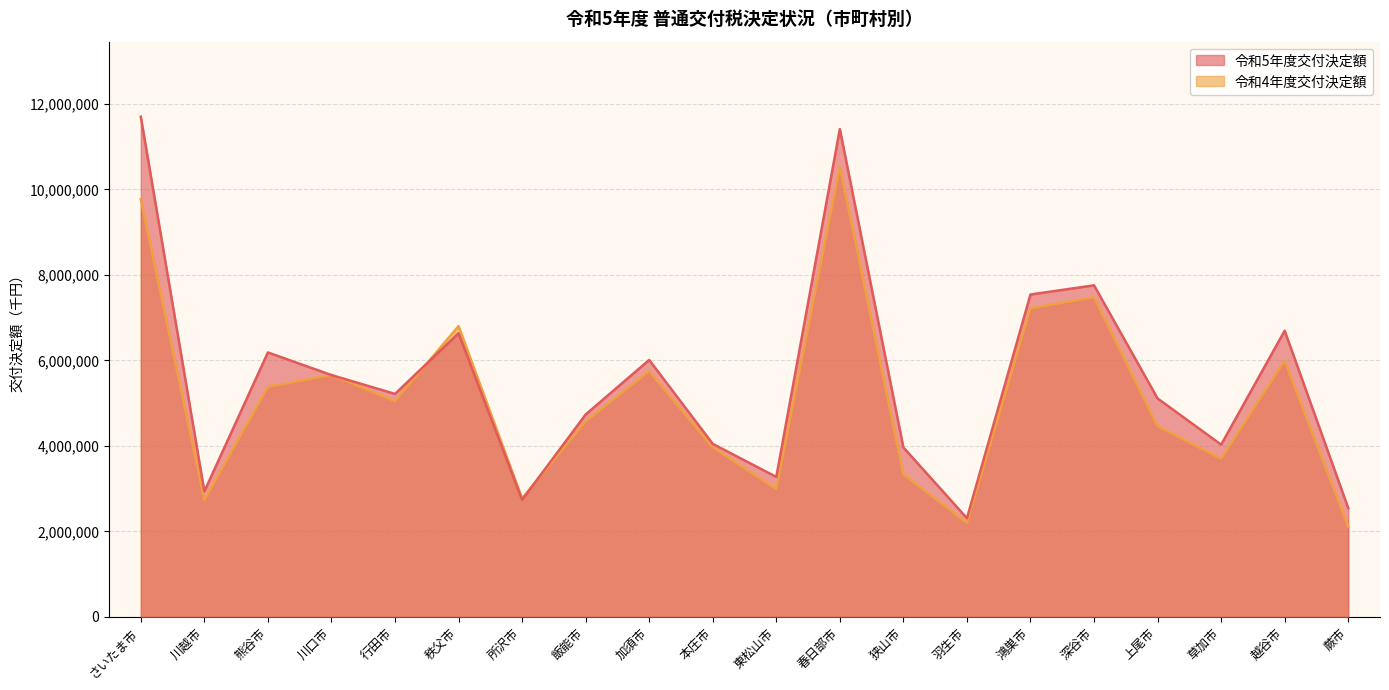

Which category has the lowest value across all series?

蕨市